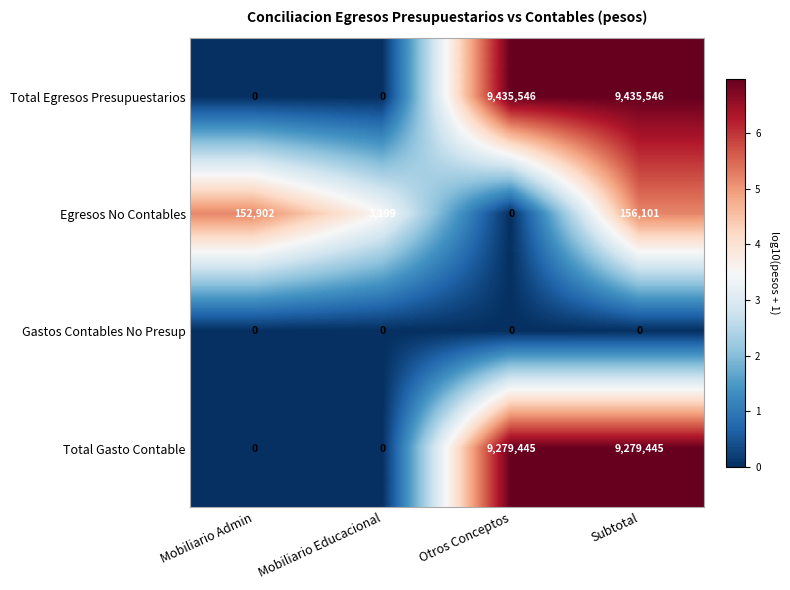

What is the spread (max minus min) of values at Mobiliario Educacional?

3199